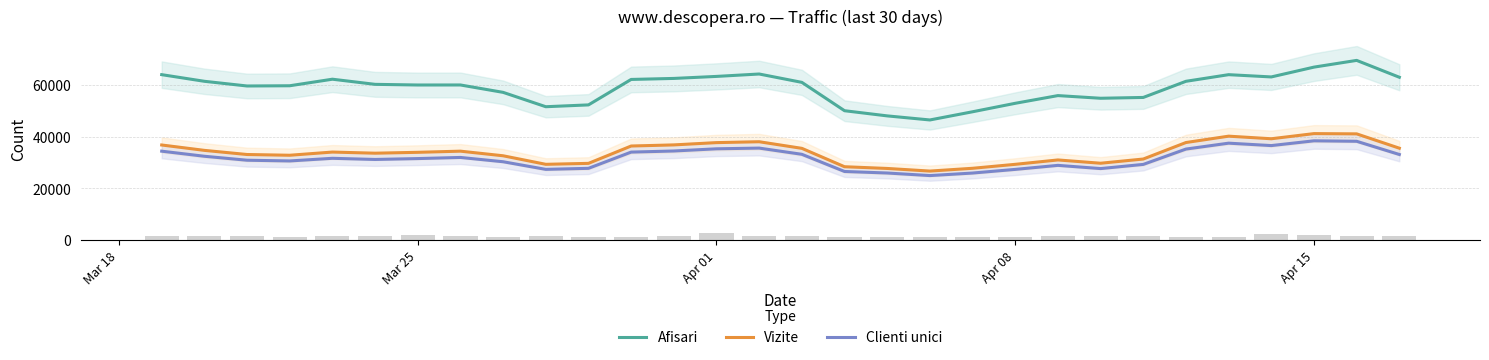

True or false: Clienti unici and Afisari intersect in this chart.

False